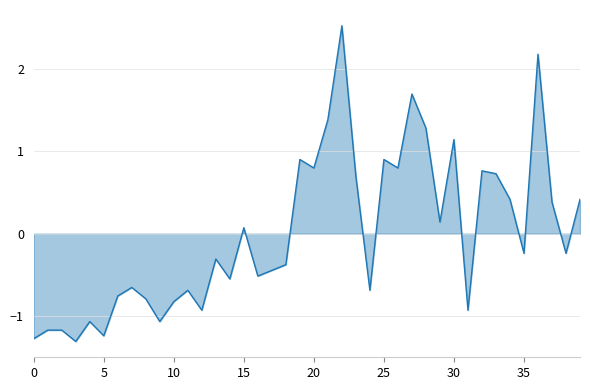

What is the smallest value displayed?

-1.3